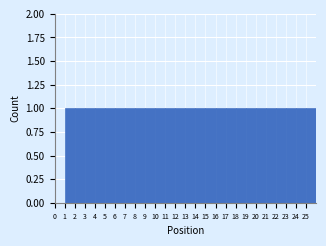

Reading left to right, transcribe this chart: for each bar, give the range it covers on the x-axis and its height. The values are not printed on the chart, so give them approximately, as read against the axis.

0 to 1: 0
1 to 2: 1
2 to 3: 1
3 to 4: 1
4 to 5: 1
5 to 6: 1
6 to 7: 1
7 to 8: 1
8 to 9: 1
9 to 10: 1
10 to 11: 1
11 to 12: 1
12 to 13: 1
13 to 14: 1
14 to 15: 1
15 to 16: 1
16 to 17: 1
17 to 18: 1
18 to 19: 1
19 to 20: 1
20 to 21: 1
21 to 22: 1
22 to 23: 1
23 to 24: 1
24 to 25: 1
25 to 26: 1